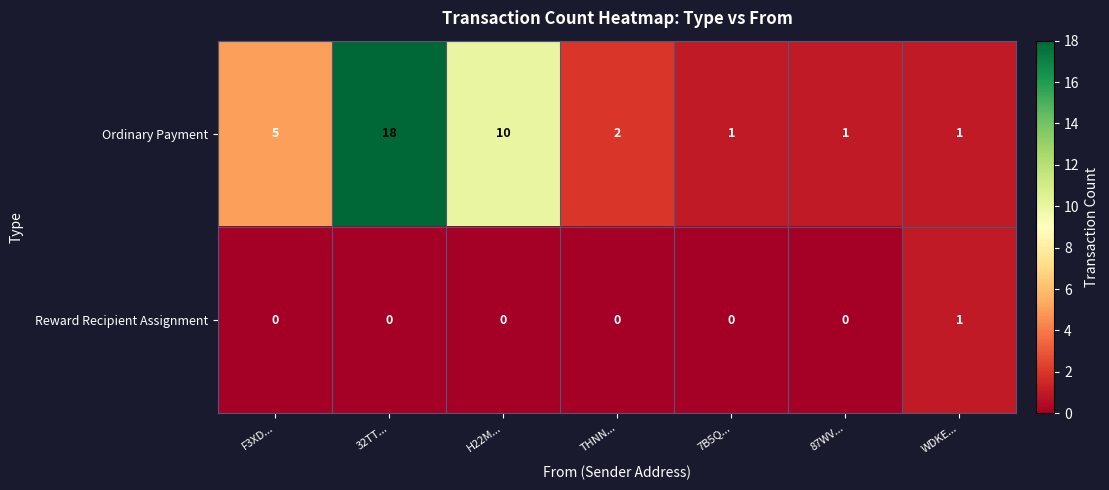

Reading left to right, list all the values displayed in this chart.

Ordinary Payment: F3XD...=5	32TT...=18	H22M...=10	THNN...=2	7B5Q...=1	87WV...=1	WDKE...=1
Reward Recipient Assignment: F3XD...=0	32TT...=0	H22M...=0	THNN...=0	7B5Q...=0	87WV...=0	WDKE...=1